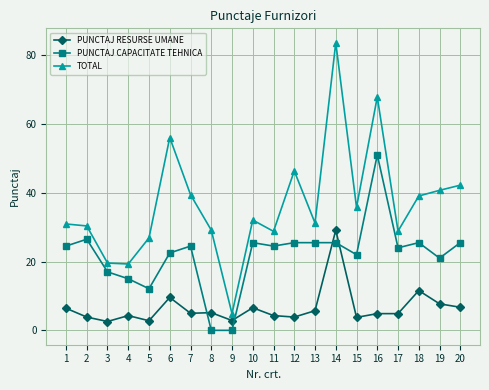

What is the value of the TOTAL point at the 8th from the left?

29.1